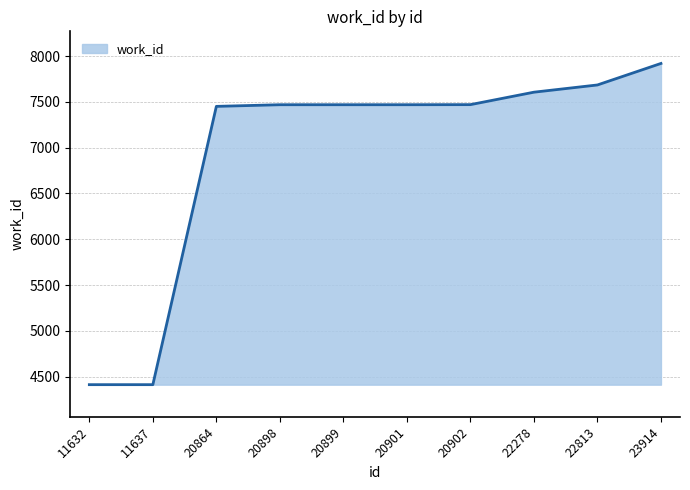

Where is the data nearest to the value 6166?

20864